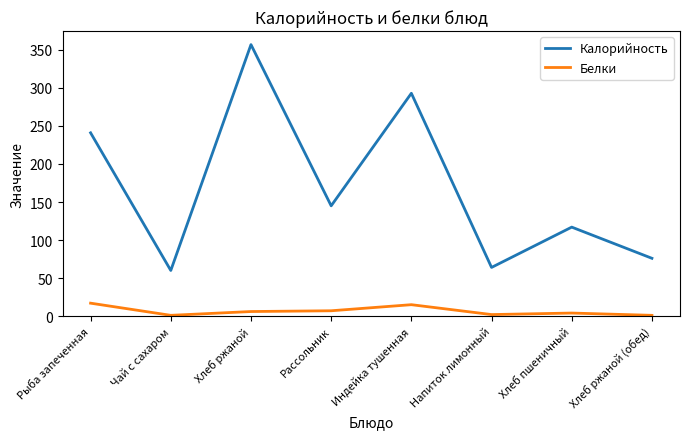

Rank the series at Чай с сахаром from lowest to highest value.

Белки, Калорийность